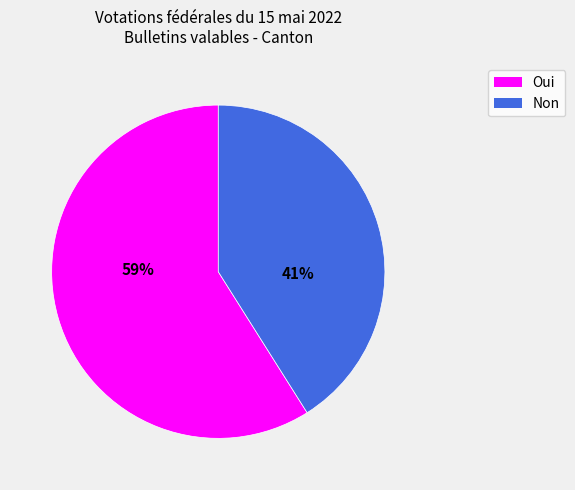

True or false: Oui accounts for 59% of the total.

True